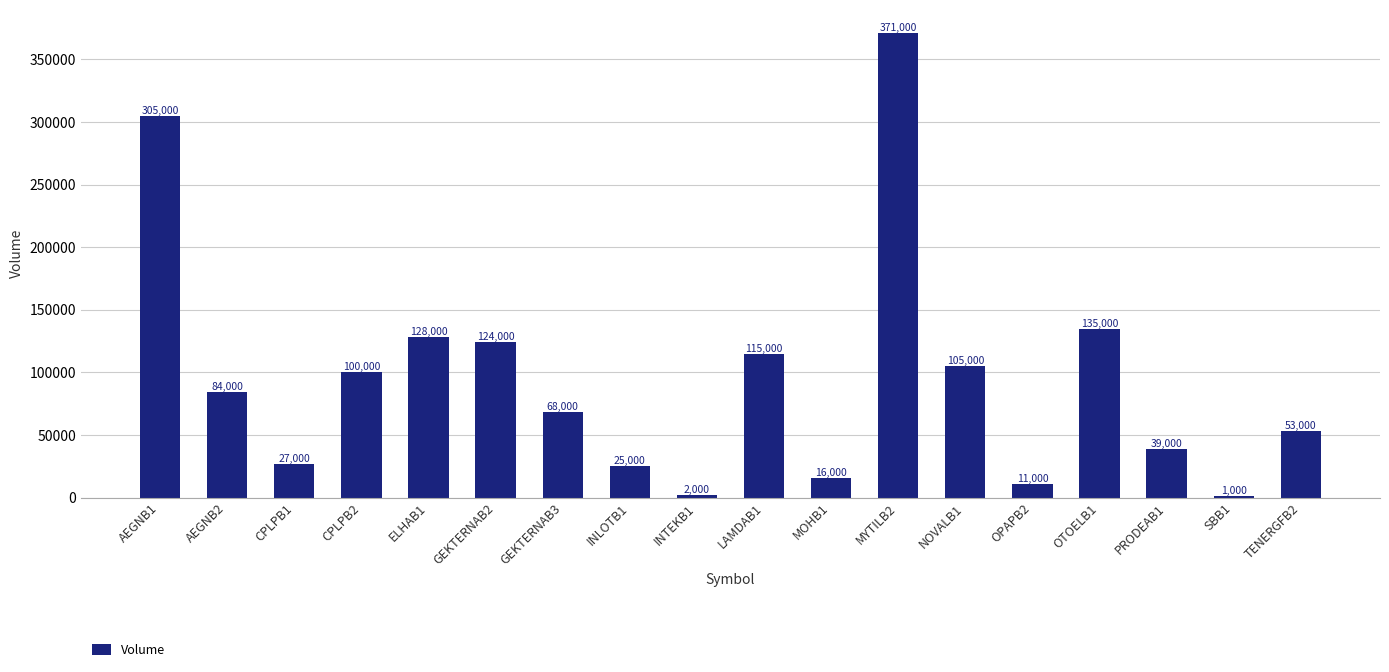

Between OTOELB1 and CPLPB1, which is larger?

OTOELB1